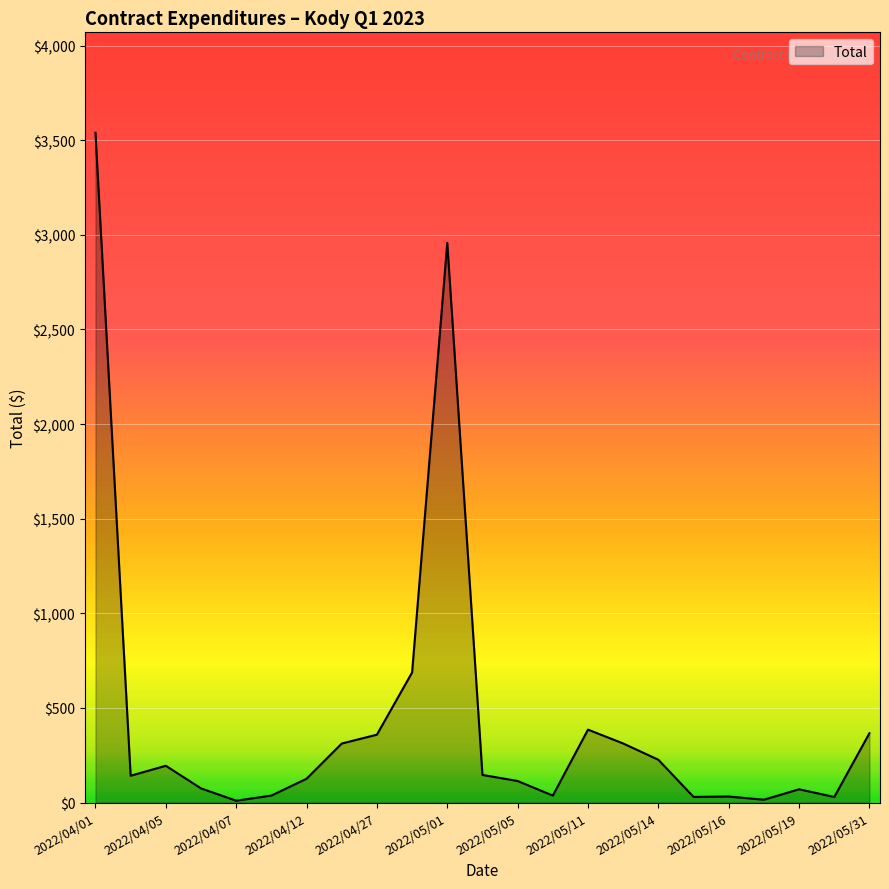

What is the maximum value shown in the chart?

3538.8